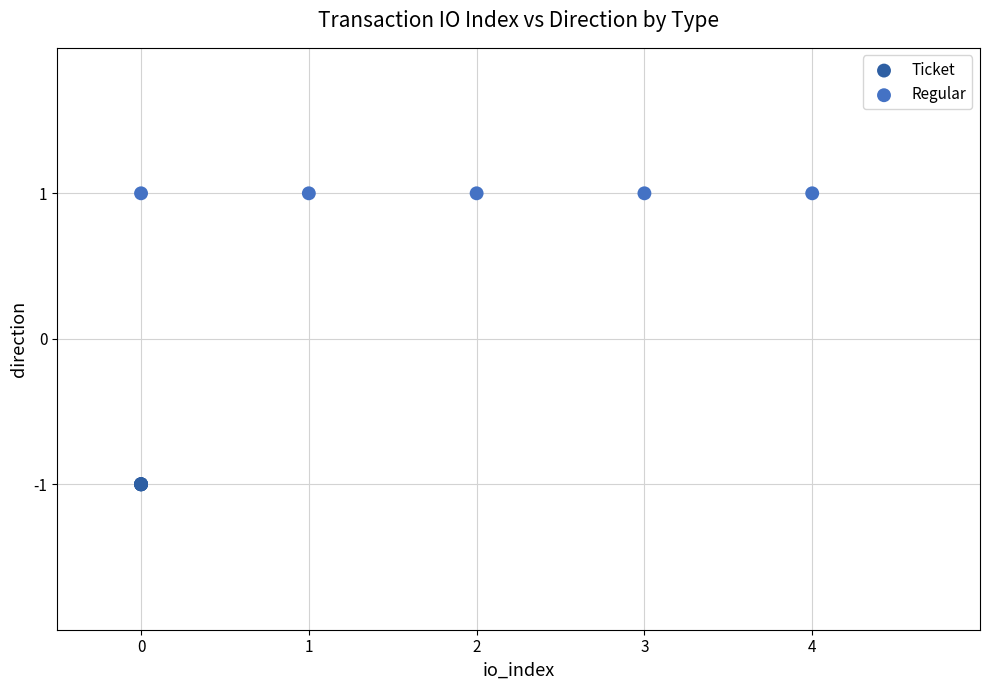

Which series reaches the minimum Y coordinate?

Ticket